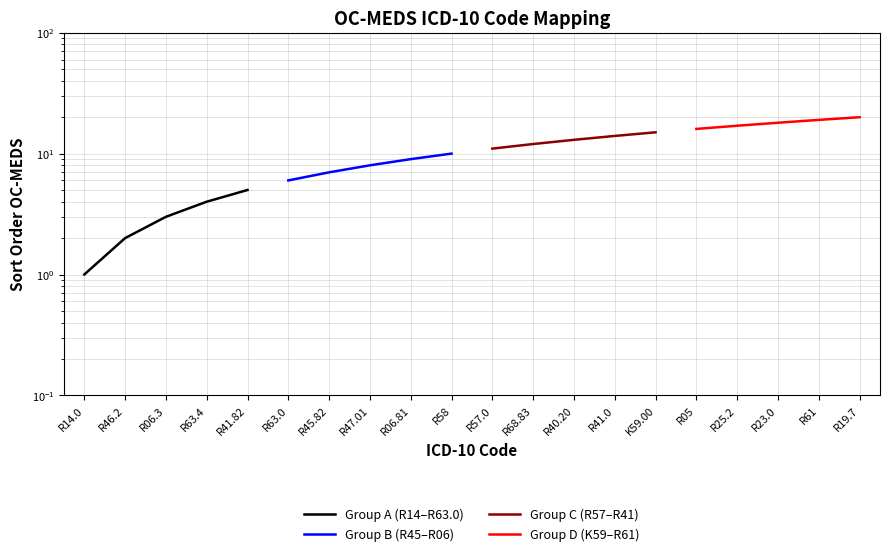

What is the value of the Group A (R14–R63.0) point at the 1st from the left?

1